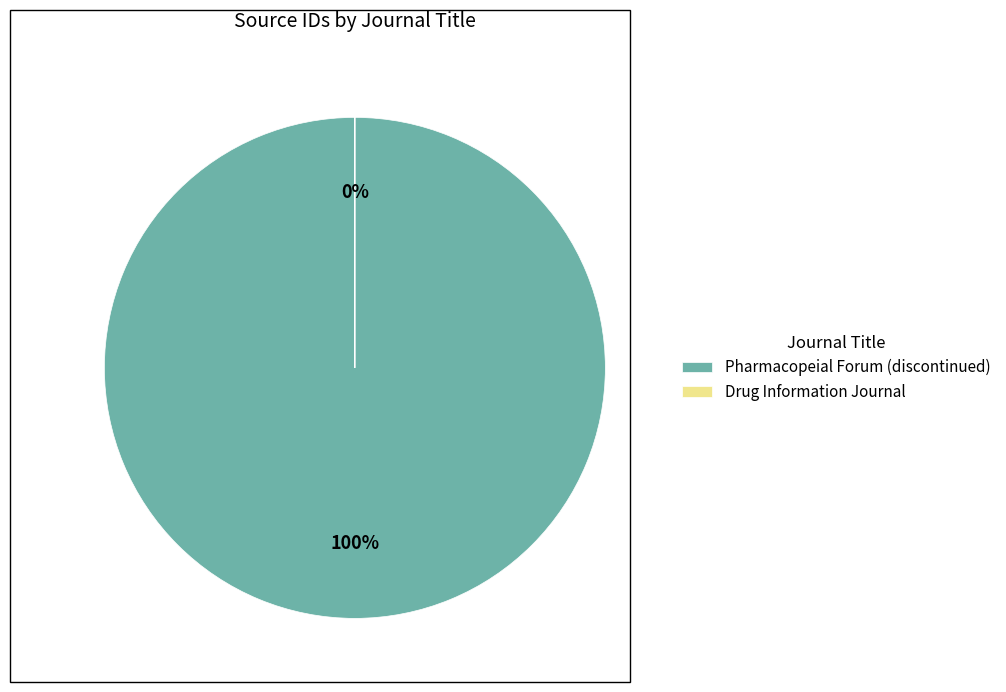

Which slice represents more than half of the pie?

Pharmacopeial Forum (discontinued)